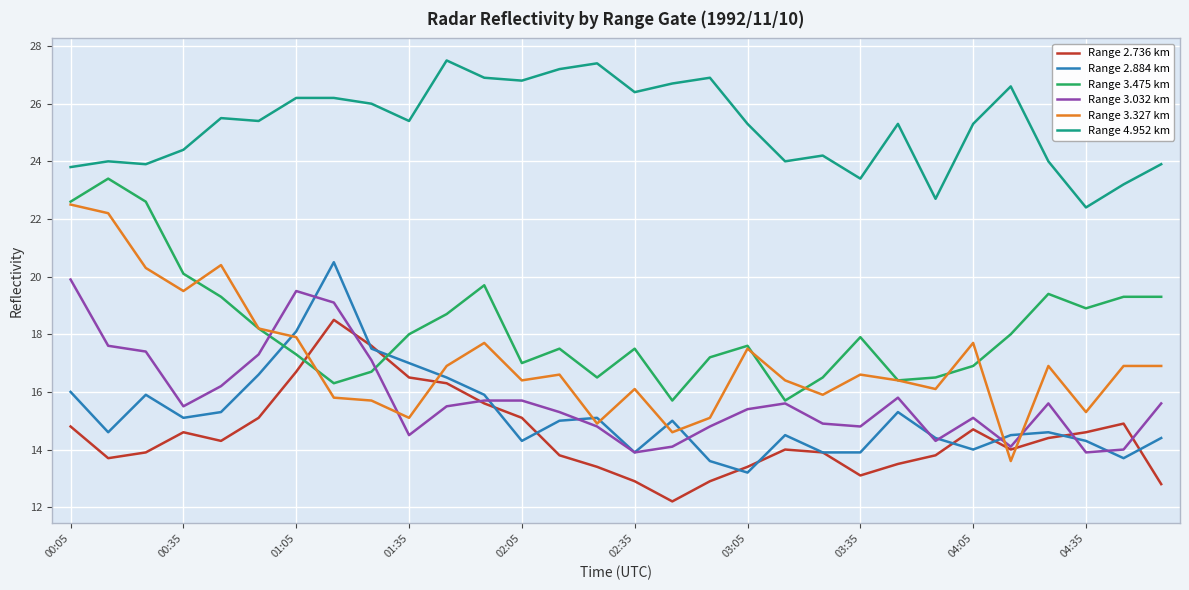

Which series has the largest total across all categories?

Range 4.952 km